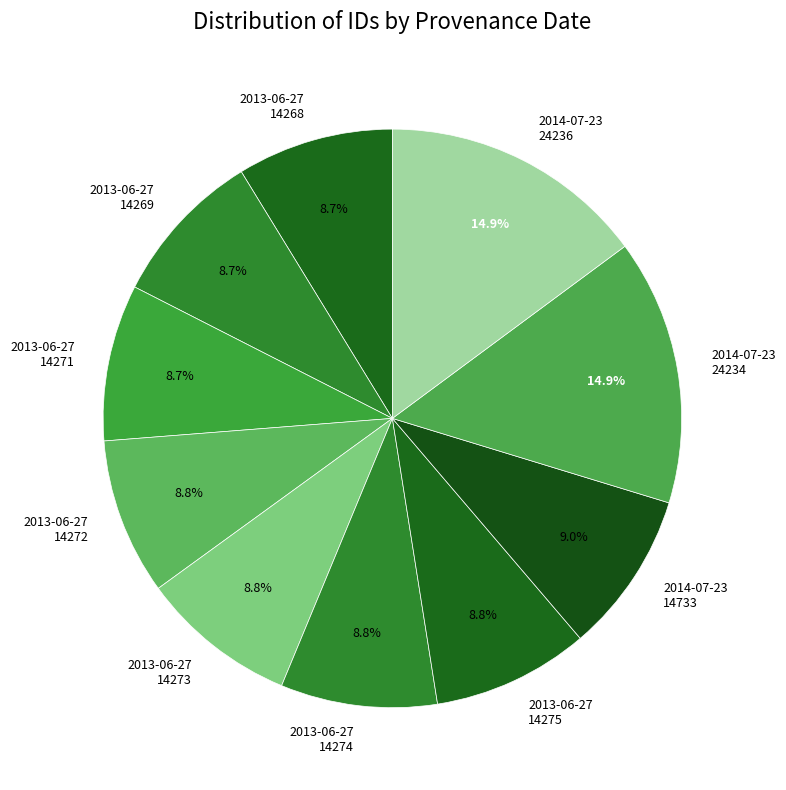

What percentage is NOT represented by 2013-06-27 14268?

91.3%